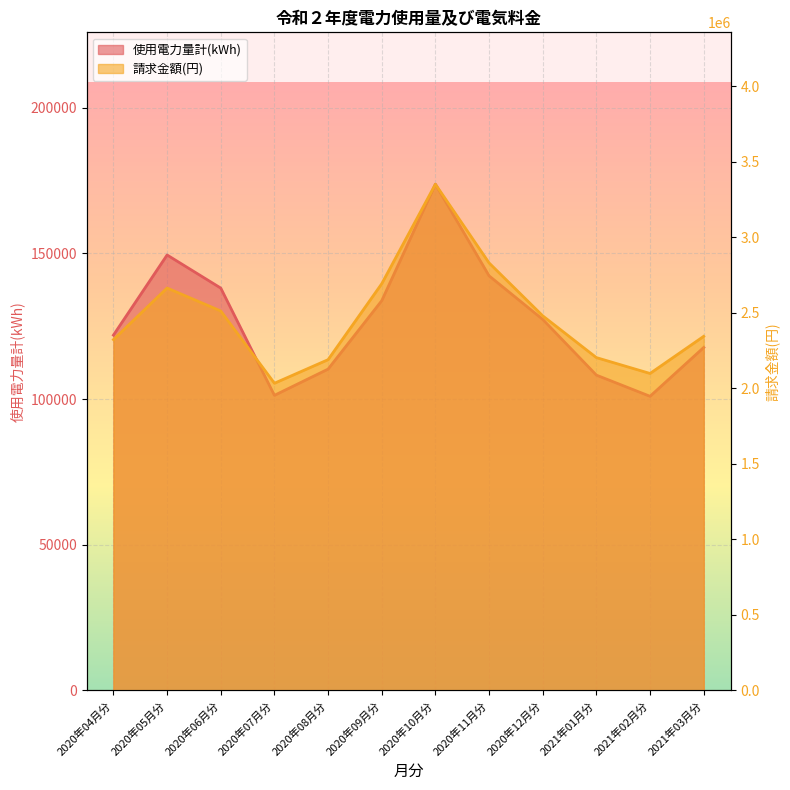

List the series in order of their overall mean, highest first.

請求金額(円), 使用電力量計(kWh)